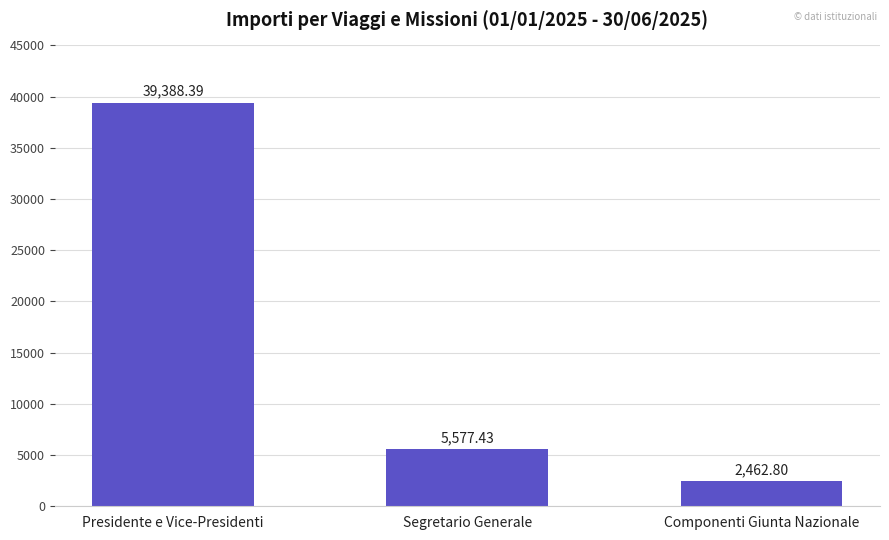

Reading left to right, what are all the values shown in this chart?

39388.4	5577.4	2462.8